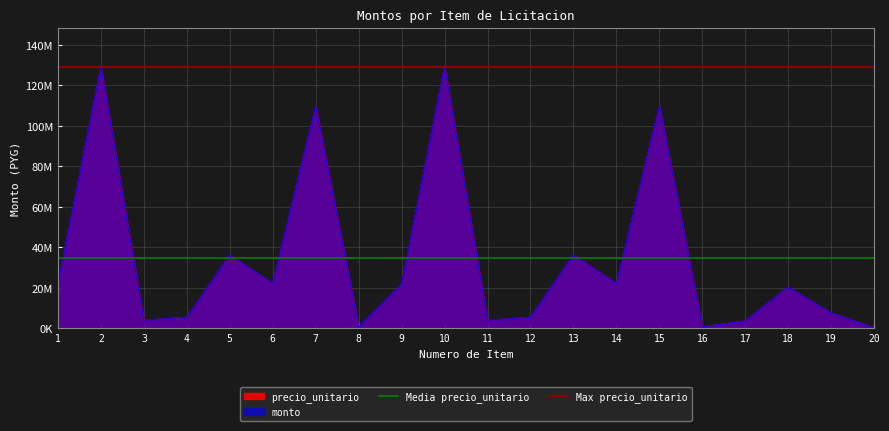

At 1, list the series in order from largest to smallest.

Max precio_unitario, Media precio_unitario